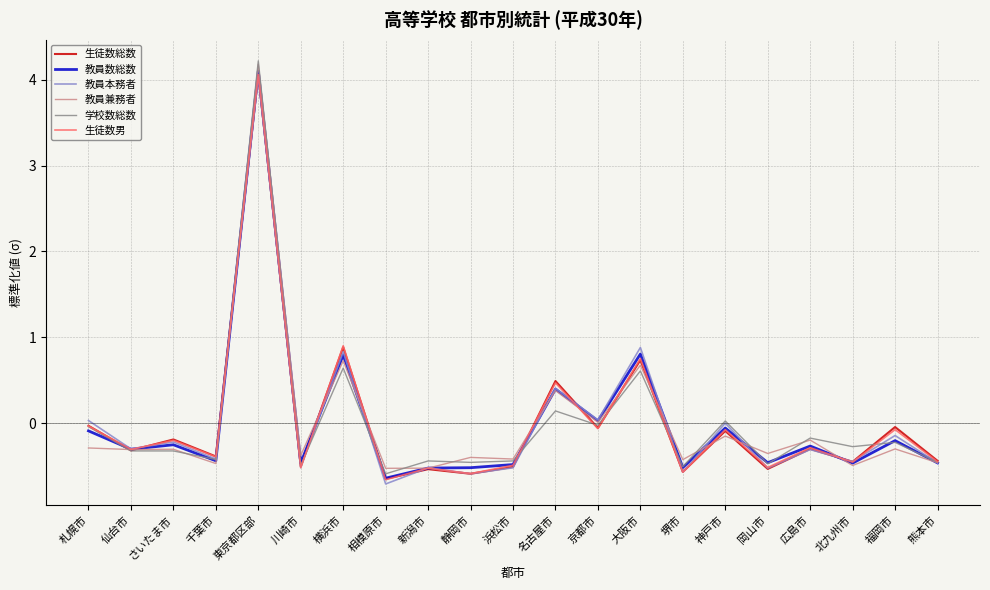

How many series are shown in this chart?

6